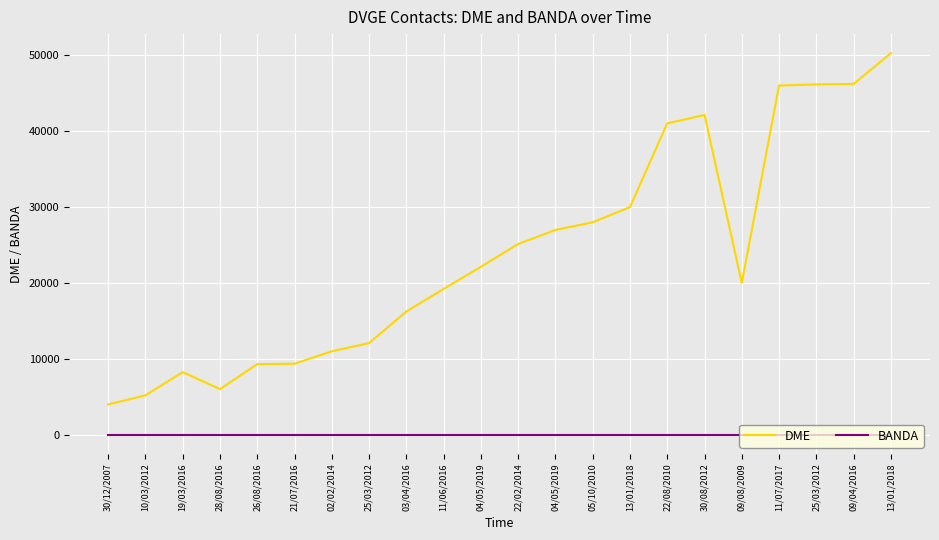

Rank the series by their average value, from lowest to highest.

BANDA, DME